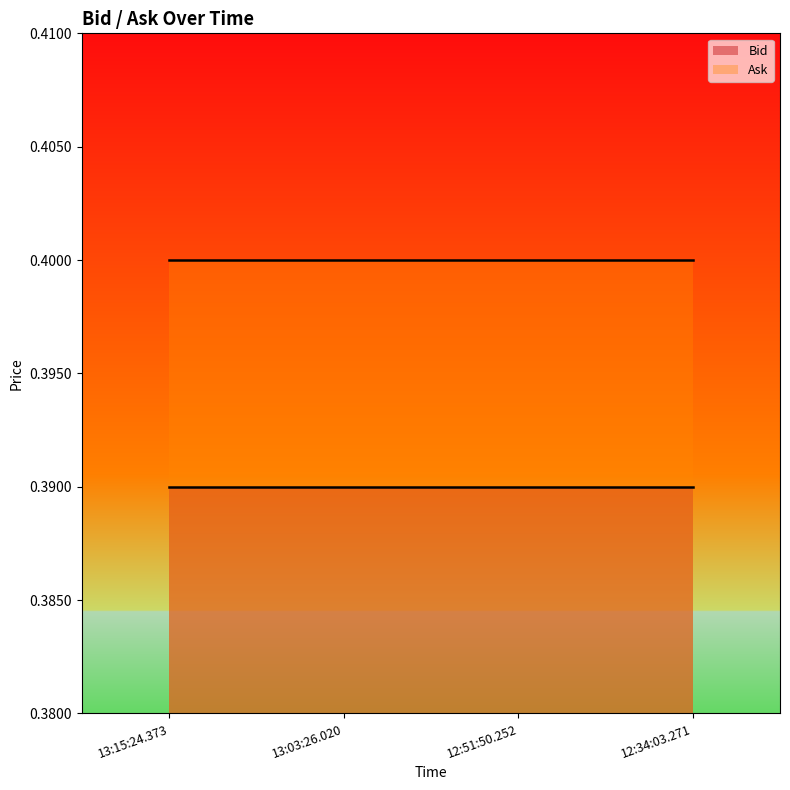

The Bid series shows 0.4 at 12:51:50.252. True or false?

True